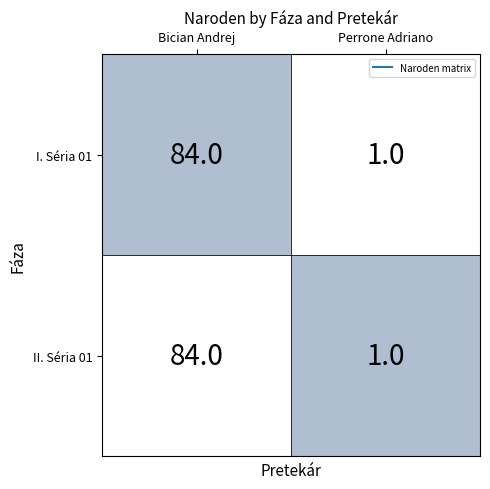

What is the difference between the I. Séria 01 values at I. Séria 01 and II. Séria 01?

83